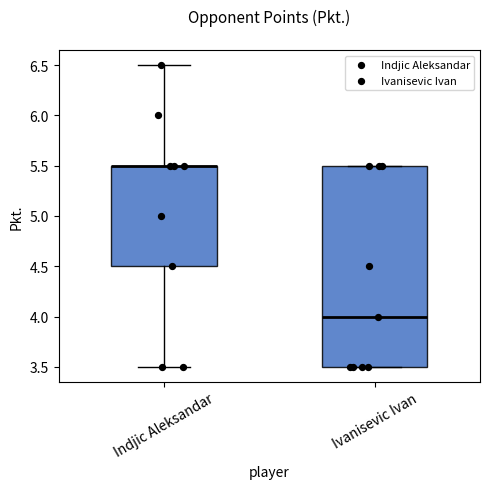

Reading left to right, transcribe this box plot: for each box, give where its median line is, the range the box spans, and where its two whiskers end, as read against the y-axis. The values are not printed on the chart, so give them approximately, as read against the axis.

Indjic Aleksandar: median 5.5 (drawn on the box's upper edge), box 4.5 to 5.5, whiskers 3.5 to 6.5
Ivanisevic Ivan: median 4.0, box 3.5 to 5.5, whiskers 3.5 to 5.5